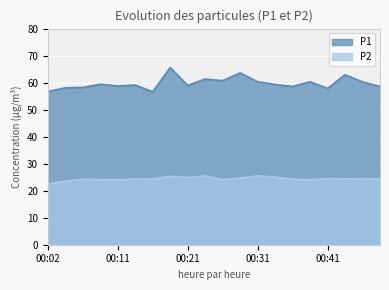

Read the P2 value at 00:46.

24.5